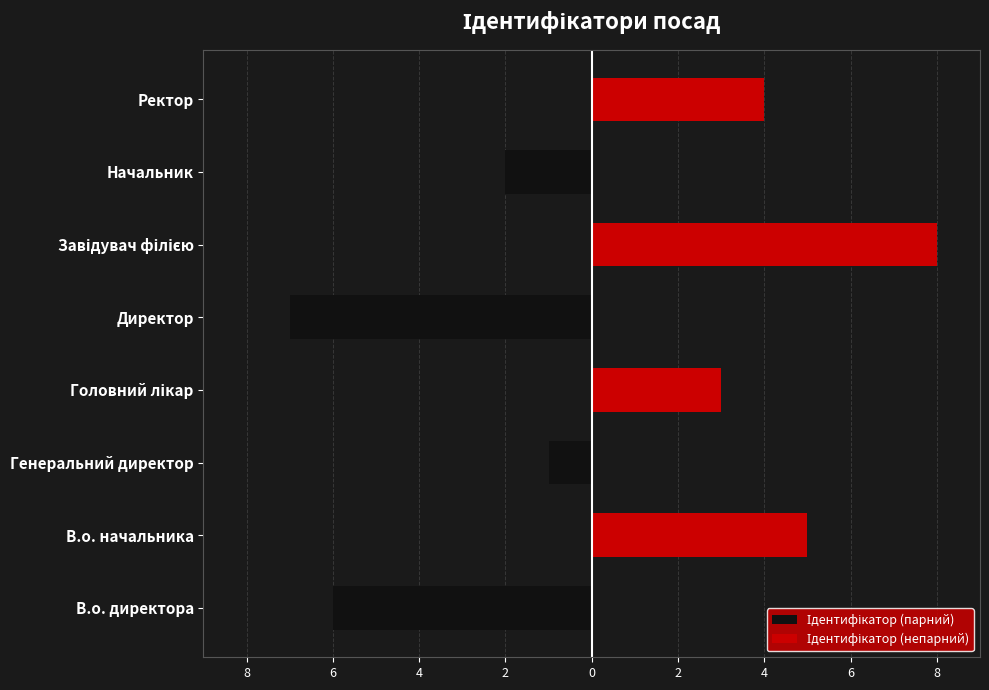

Reading left to right, extract all data points from this chart.

Ідентифікатор (парний): -6	-1	-7	-2
Ідентифікатор (непарний): 5	3	8	4